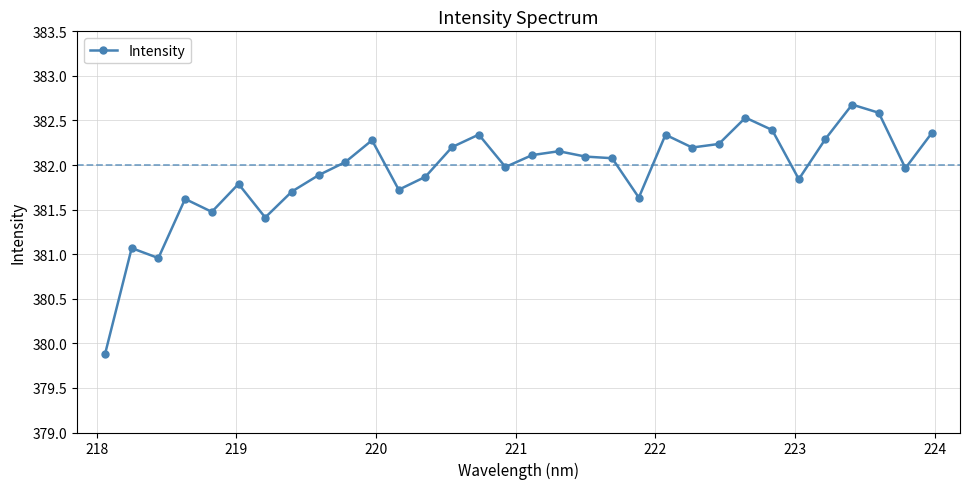

Does the chart have visible grid lines?

Yes